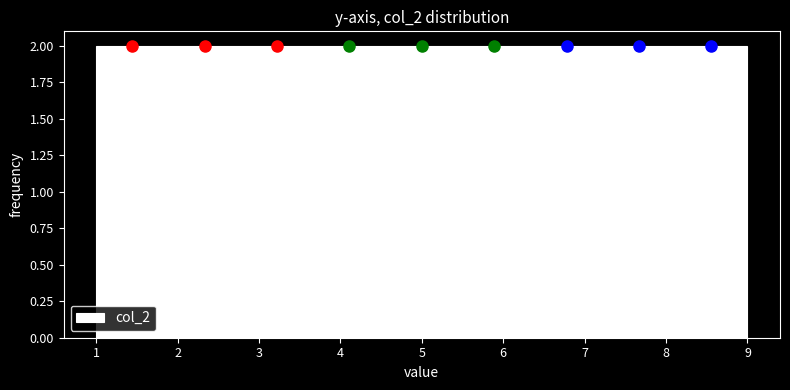

Reading left to right, transcribe this chart: for each bar, give the range it covers on the x-axis and its height. Neither the bar edges nor the heights are printed on the chart, so give them approximately, as read against the axes.

1.0 to 1.9: 2
1.9 to 2.8: 2
2.8 to 3.7: 2
3.7 to 4.6: 2
4.6 to 5.4: 2
5.4 to 6.3: 2
6.3 to 7.2: 2
7.2 to 8.1: 2
8.1 to 9.0: 2